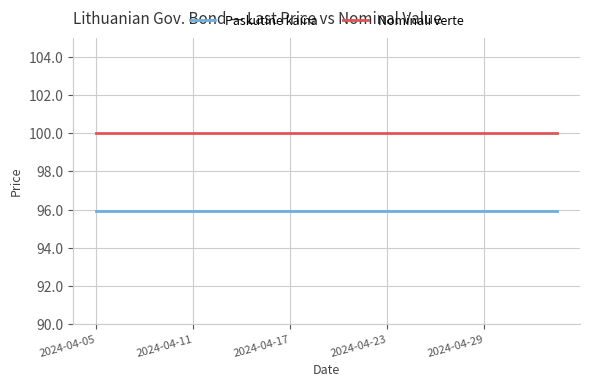

True or false: Paskutine kaina and Nominali verte cross at least once.

False